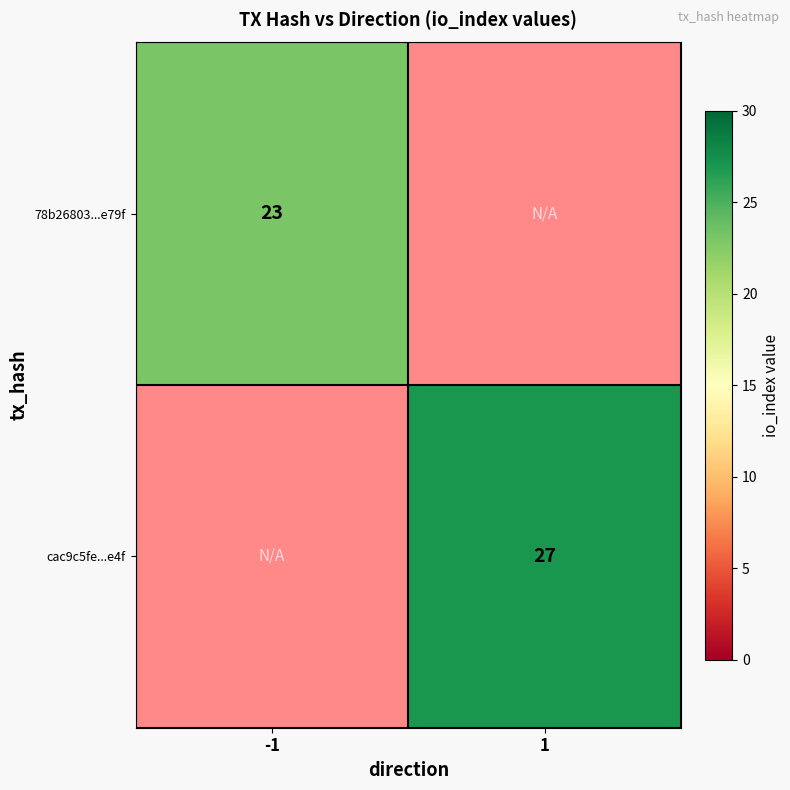

Is it true that 78b26803...e79f equals 23 at -1?

True